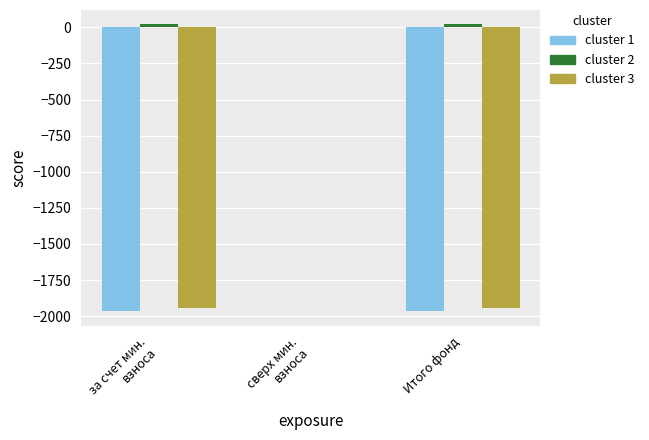

The value of cluster 3 at Итого фонд is -1946.5. True or false?

True